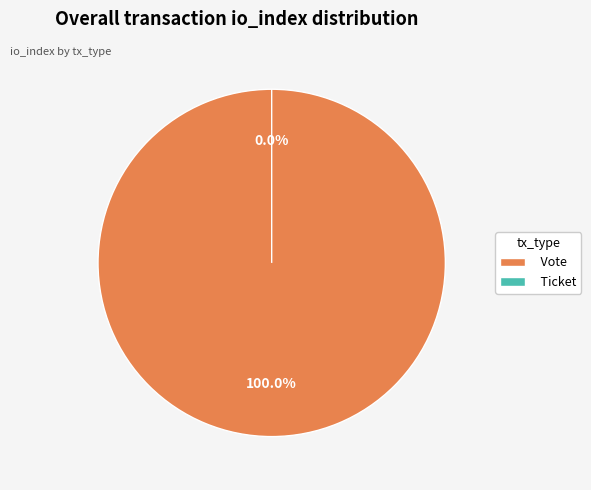

What is the largest slice in the pie chart?

Vote